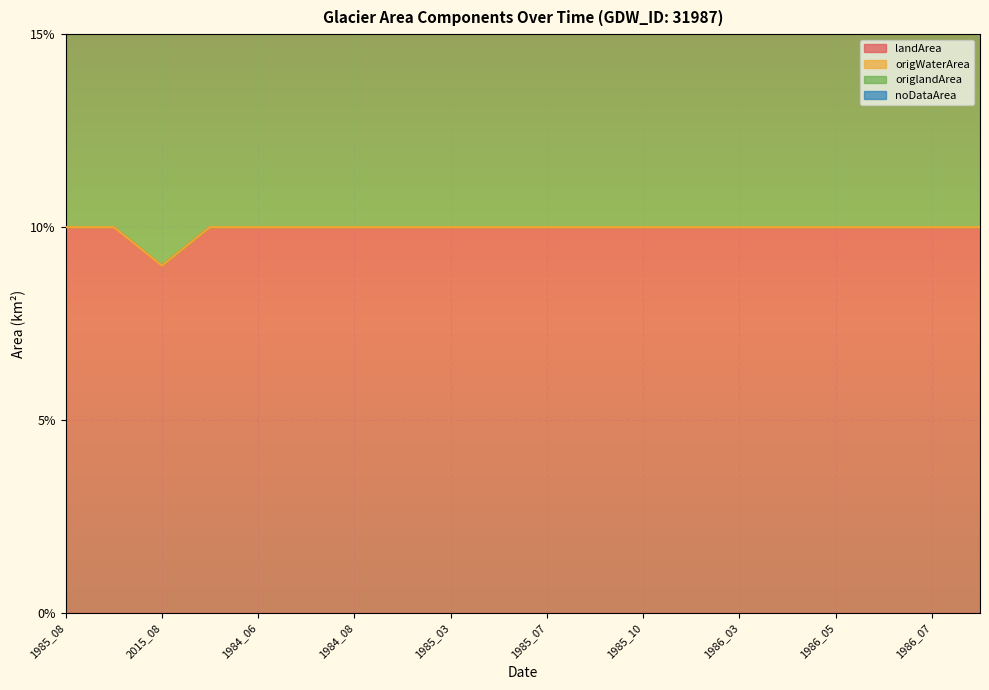

True or false: noDataArea has a value of 0.0 at 1984_07.

True